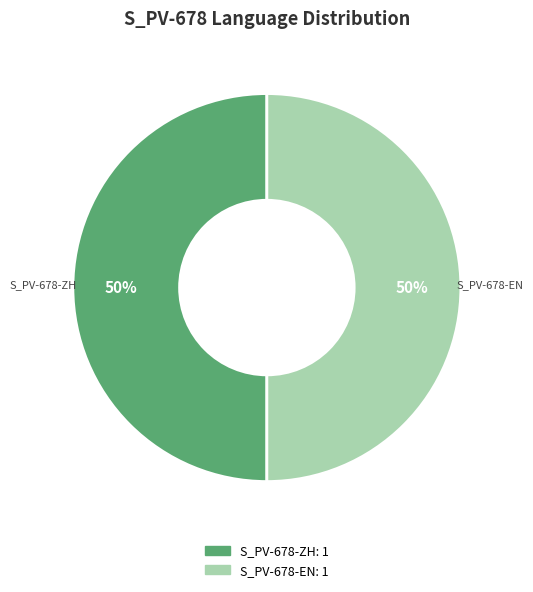

To the nearest percent, what is the average slice percentage?

50%